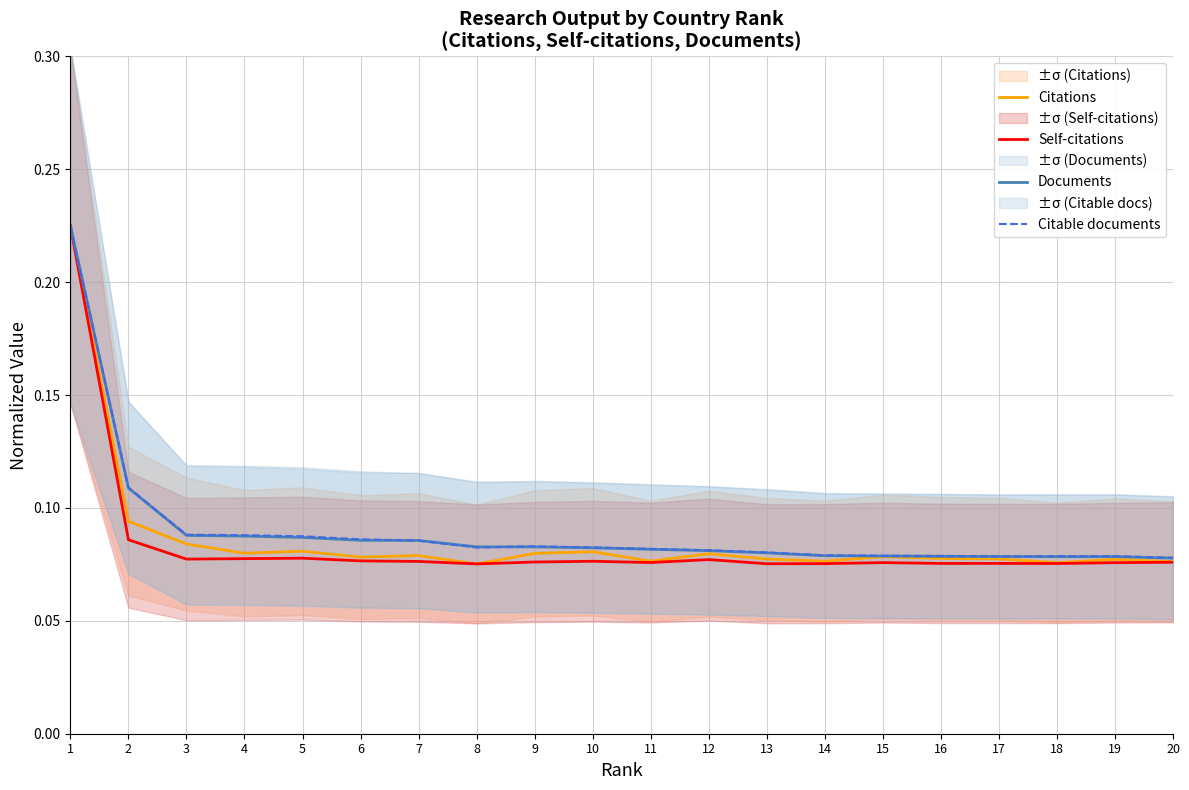

What is the minimum value for Citations?

0.1